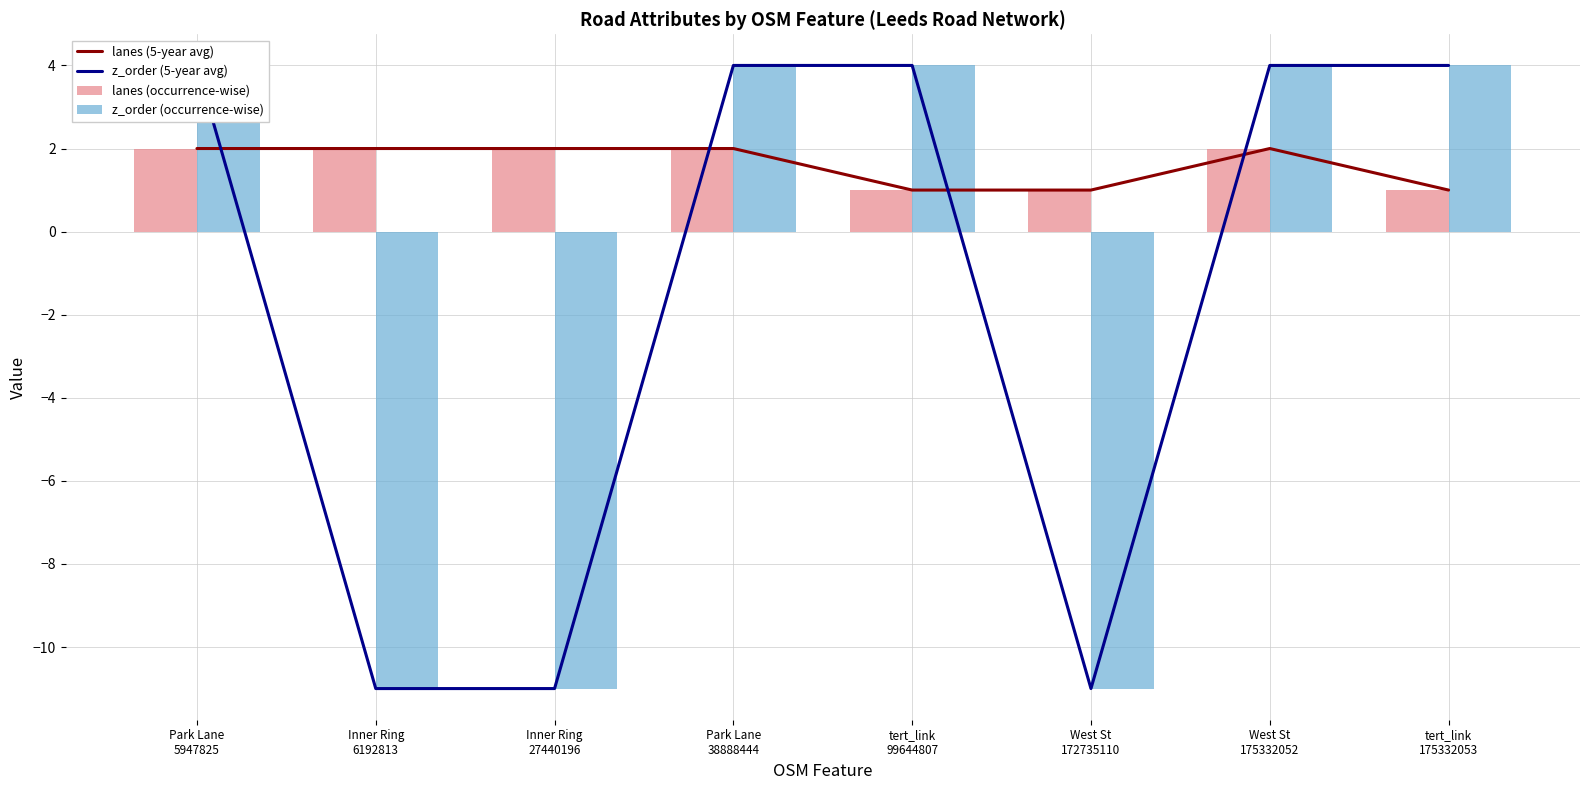

What is the maximum value for lanes (occurrence-wise)?

2